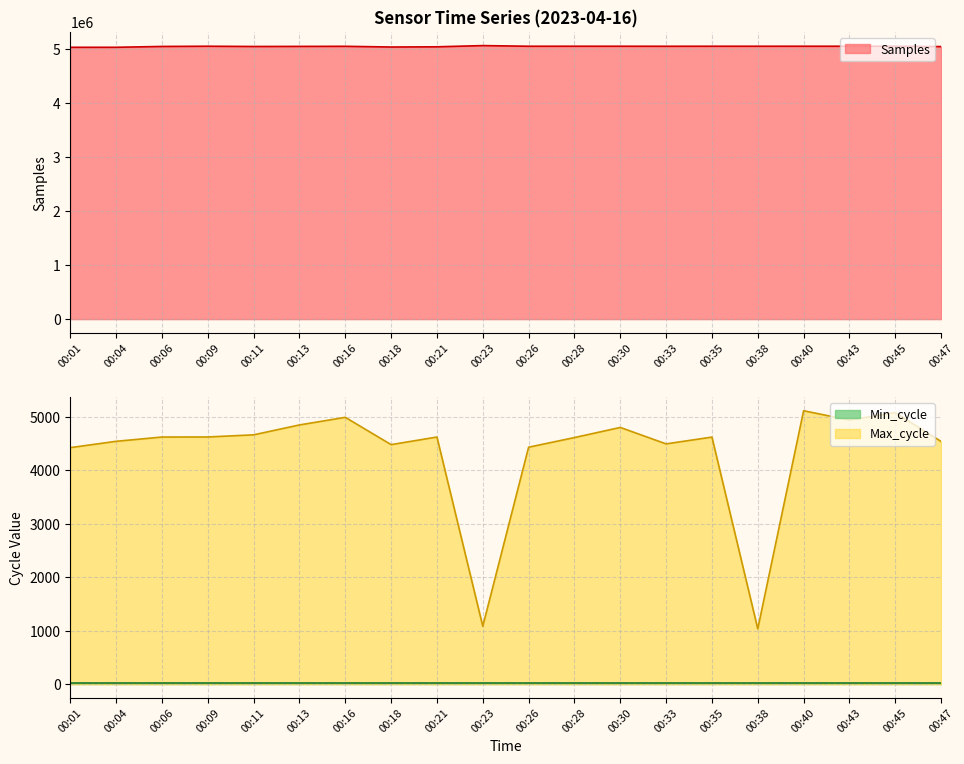

What is the maximum value for Samples?

5063784